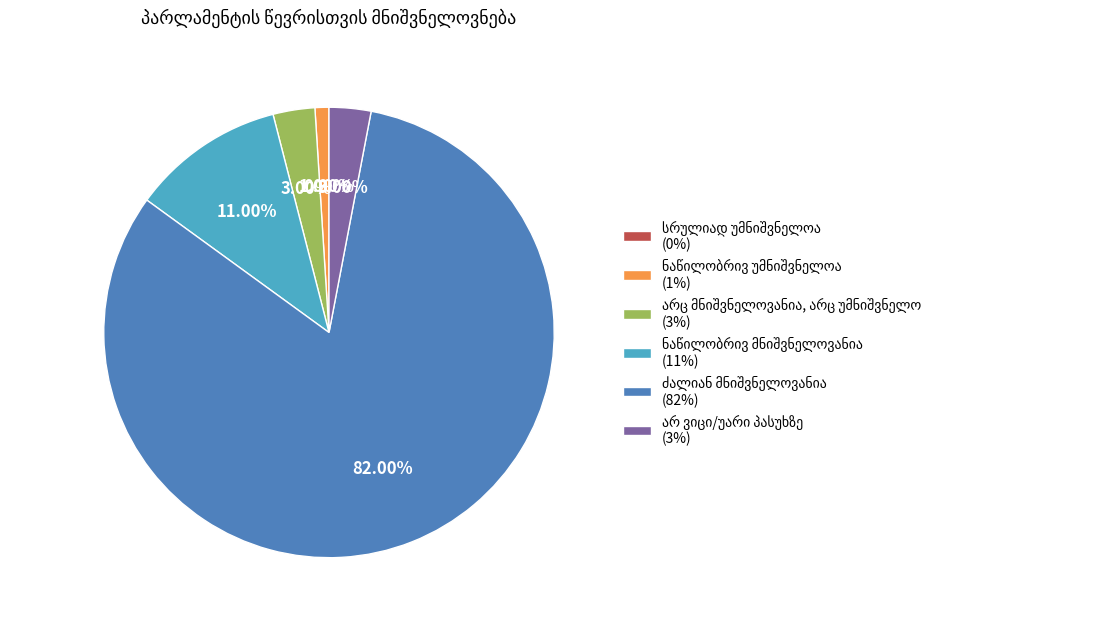

What is the smallest slice in the pie chart?

სრულიად უმნიშვნელოა